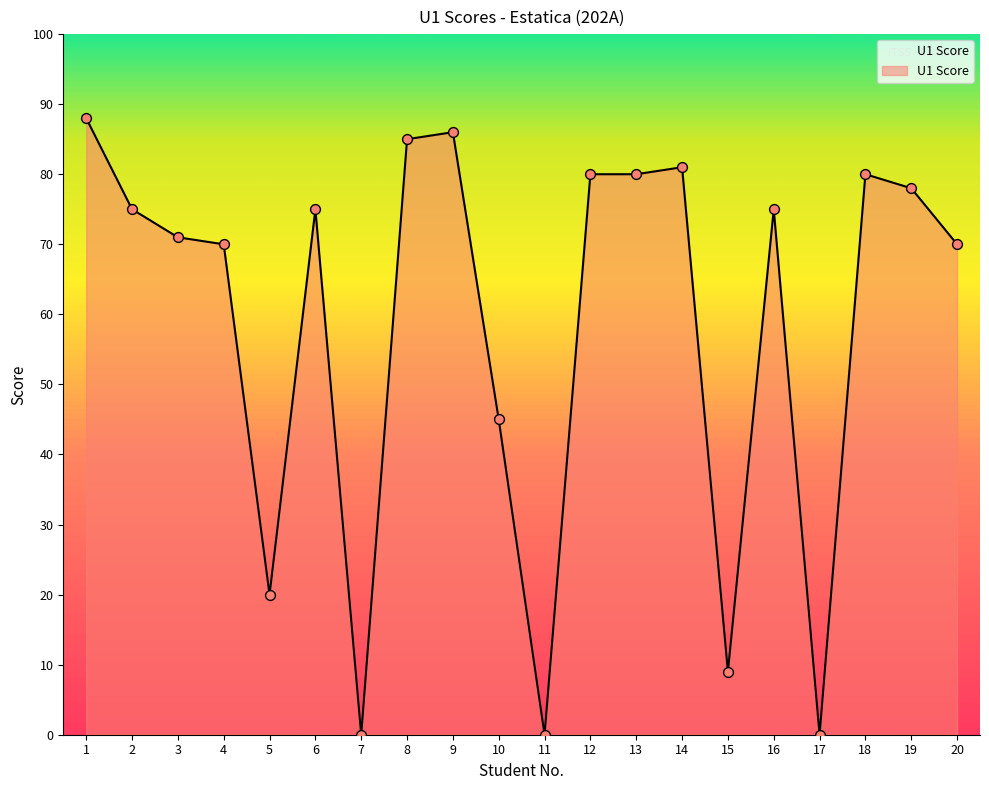

What is the ratio of the value at 18 to the value at 6?

1.1